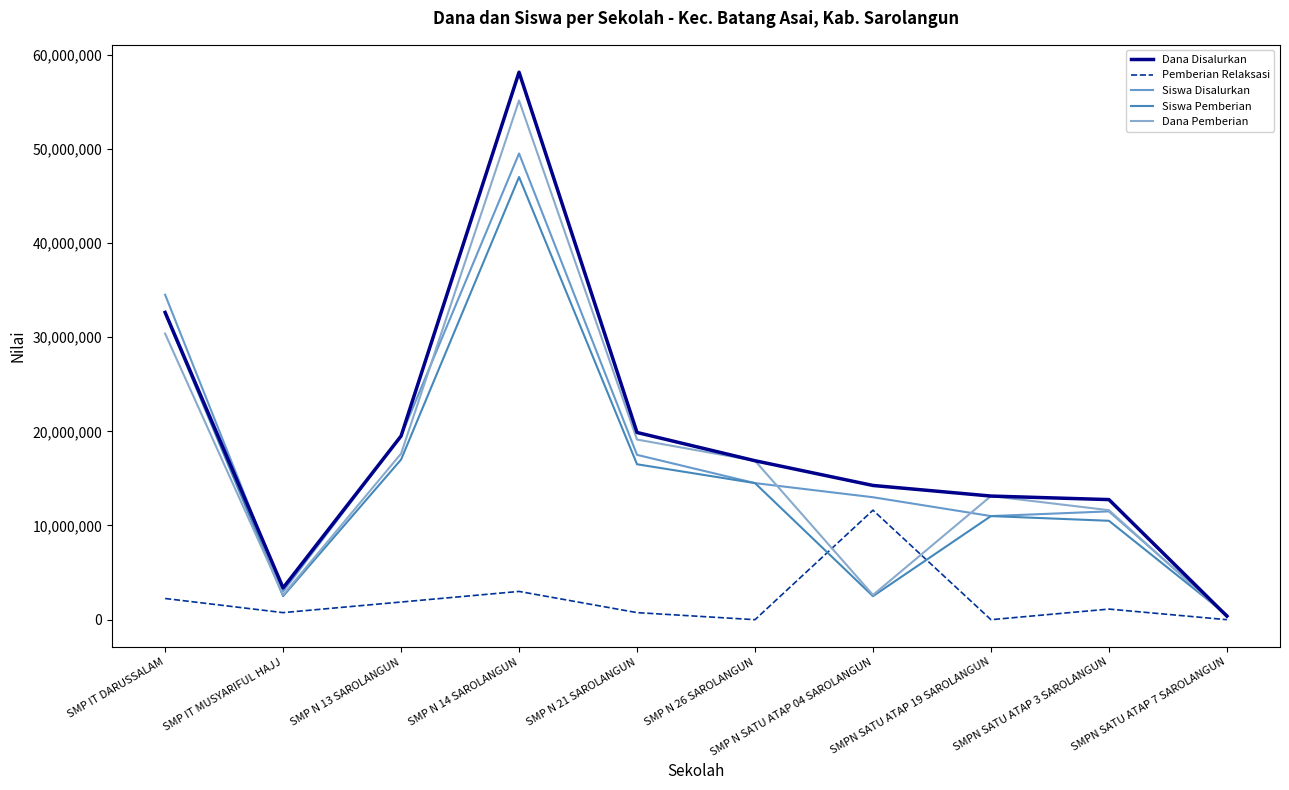

The value of Pemberian Relaksasi at SMPN SATU ATAP 7 SAROLANGUN is -5664072. True or false?

False